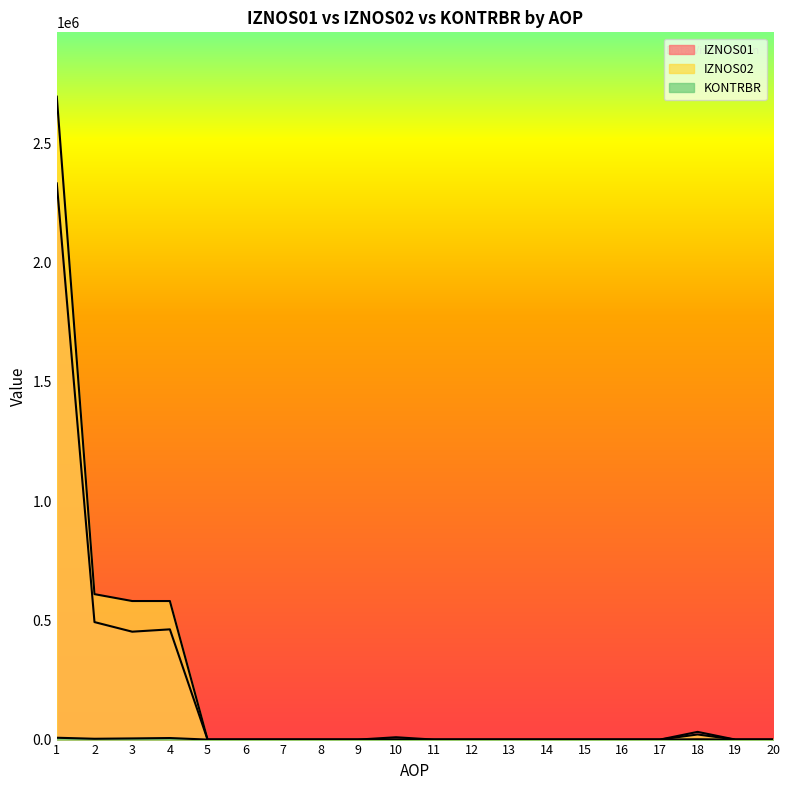

Reading left to right, what are all the values shown in this chart?

IZNOS01: 1=2332749.4	2=492771.4	3=452498.8	4=462321.2	5=0.0	6=0.0	7=0.0	8=0.0	9=0.0	10=9822.4	11=0.0	12=0.0	13=0.0	14=0.0	15=0.0	16=0.0	17=0.0	18=32320.9	19=0.0	20=0.0
IZNOS02: 1=2696534.7	2=609973.5	3=581093.8	4=581093.8	5=0.0	6=0.0	7=0.0	8=0.0	9=0.0	10=0.0	11=0.0	12=0.0	13=0.0	14=0.0	15=0.0	16=0.0	17=0.0	18=21434.0	19=0.0	20=0.0
KONTRBR: 1=7725.8	2=3425.4	3=4844.1	4=6498.0	5=0.0	6=0.0	7=0.0	8=0.0	9=0.0	10=98.2	11=0.0	12=0.0	13=0.0	14=0.0	15=0.0	16=0.0	17=0.0	18=1353.4	19=0.0	20=0.0